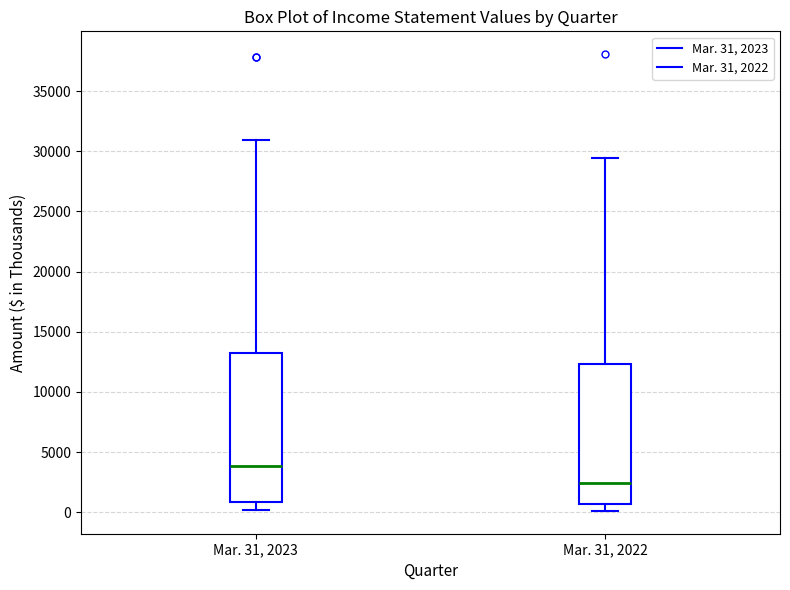

Which box's median line is the highest?

Mar. 31, 2023